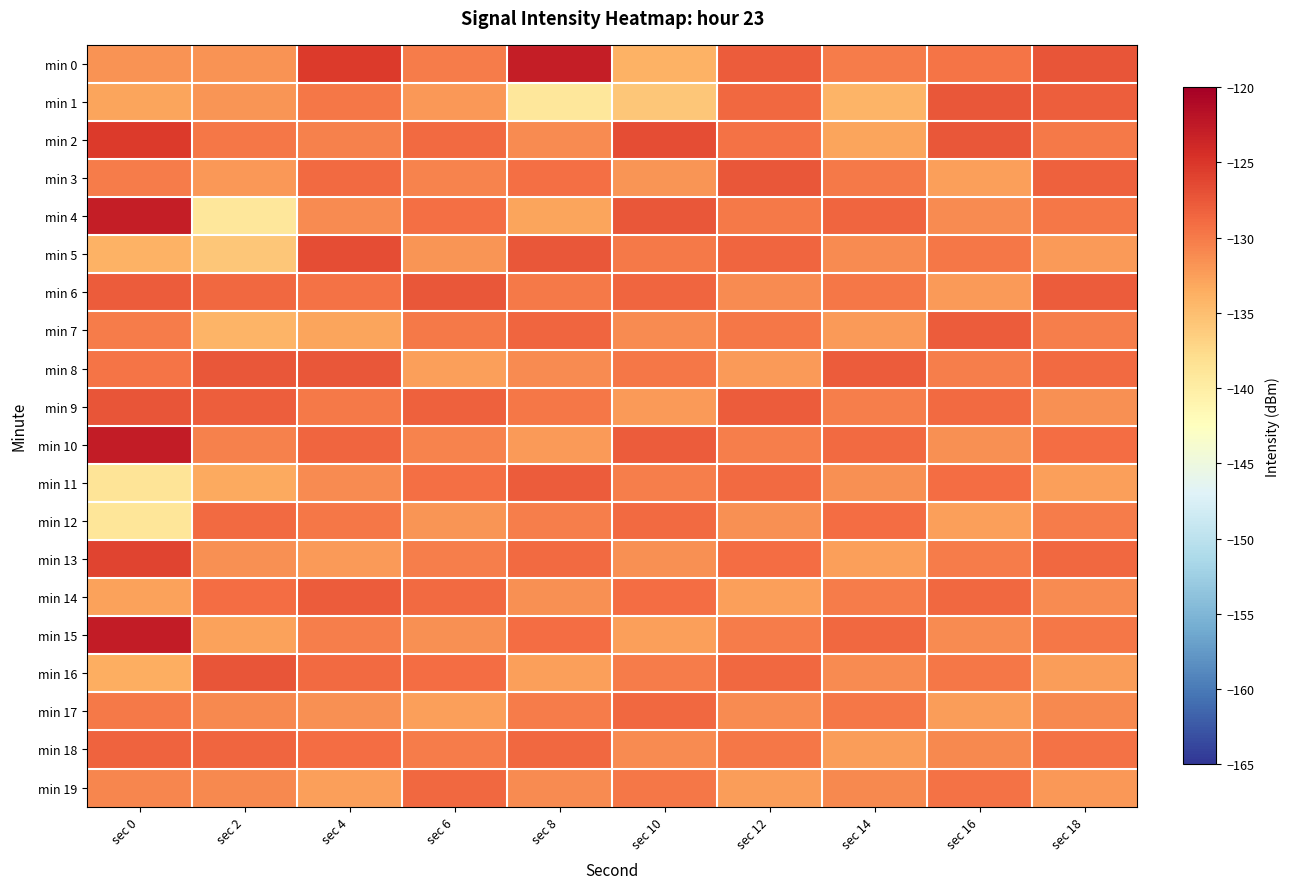

Which series has the widest spread of values?

min 4